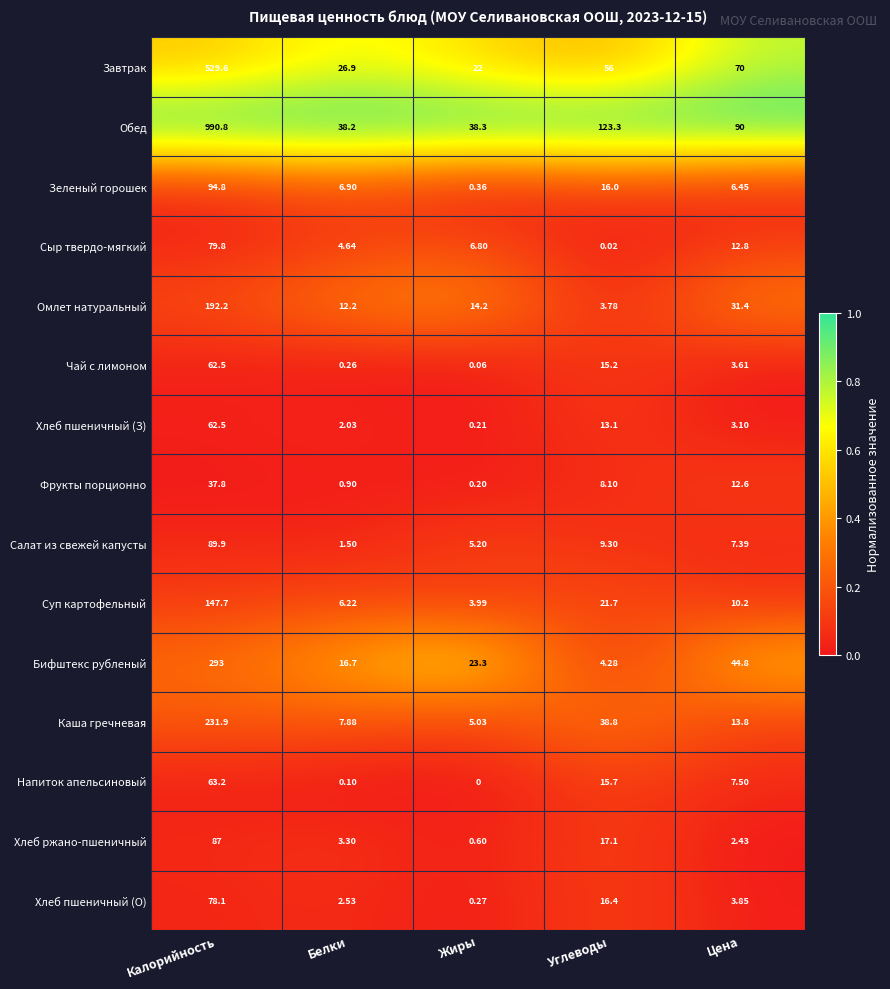

At which label does Фрукты порционно first exceed 8?

Калорийность